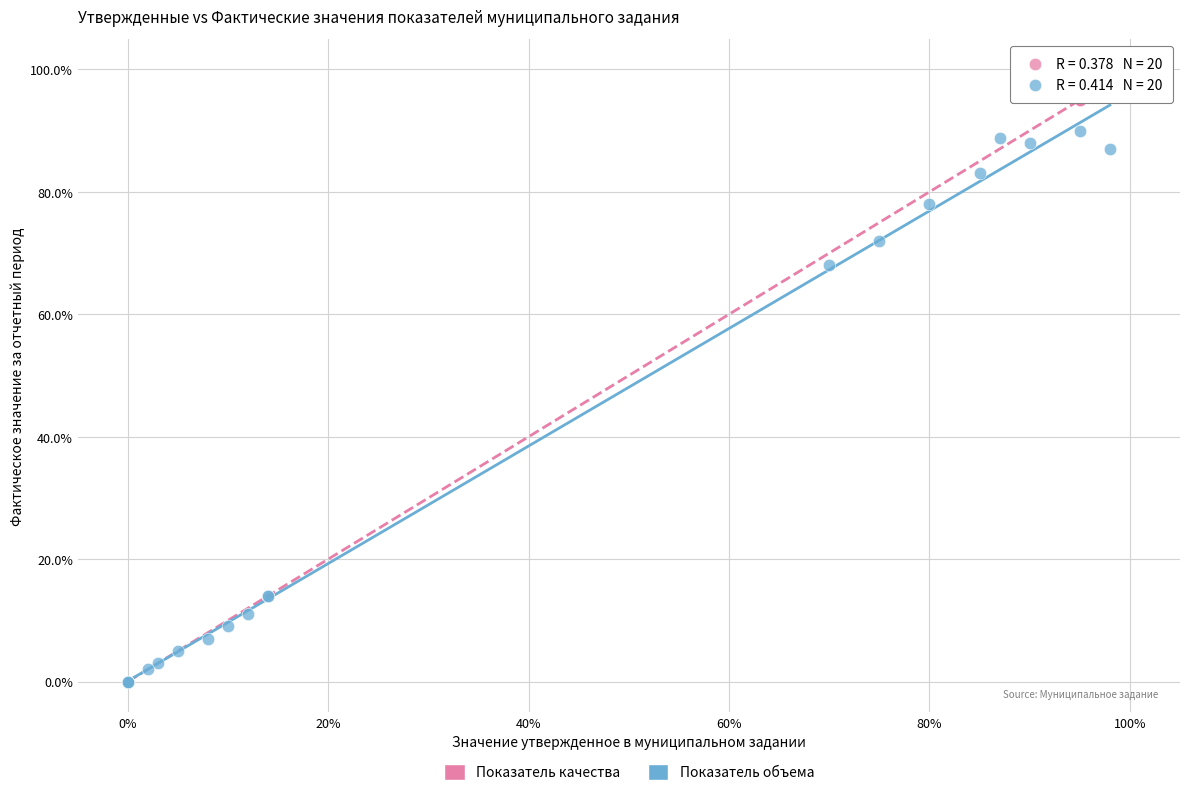

What are all the series names shown in the legend?

Показатель качества, Показатель объема